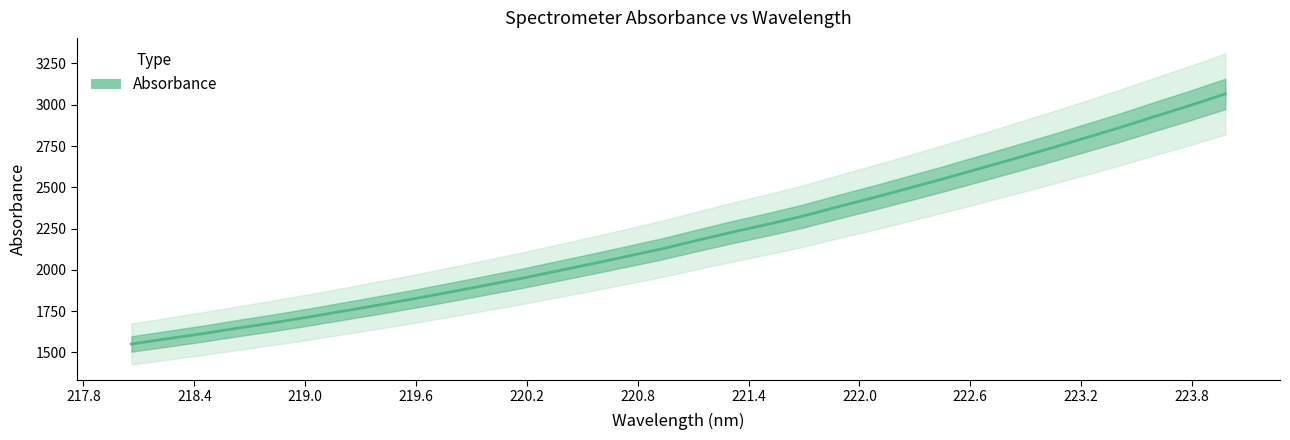

What is the highest value of the Absorbance series?

3065.3